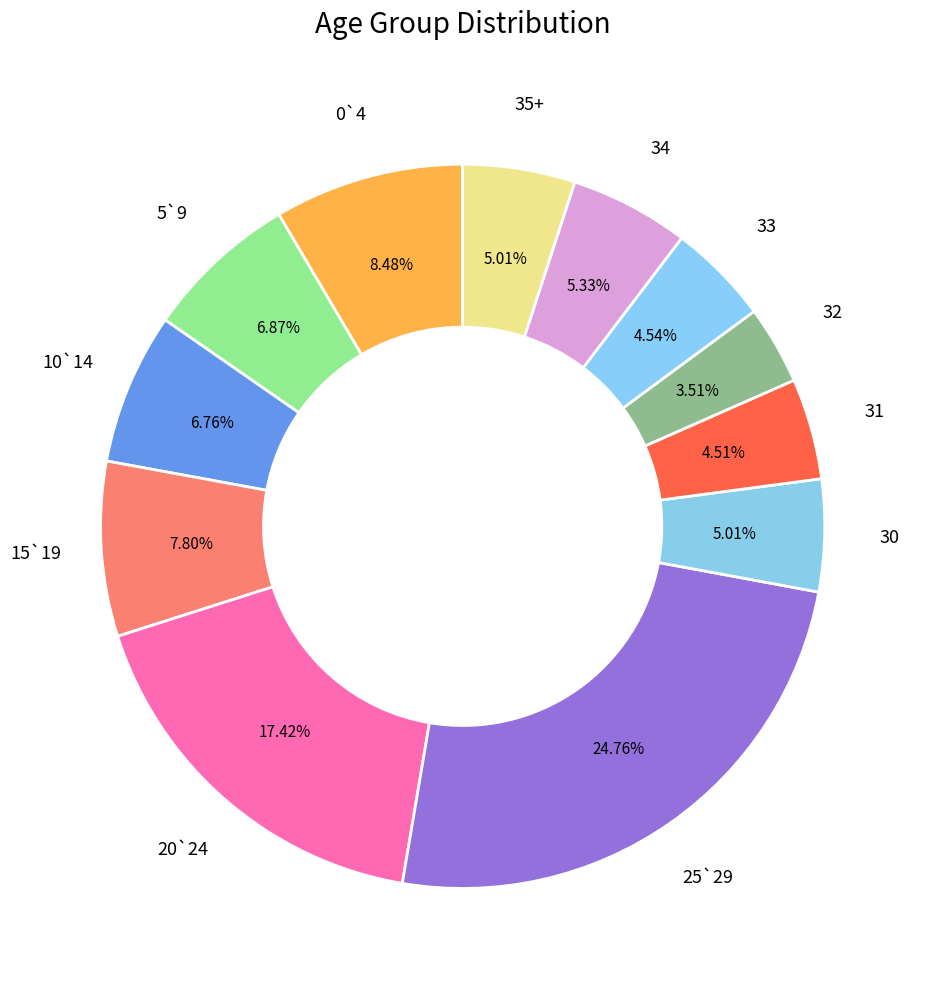

Does 35+ account for over 50% of the chart?

No